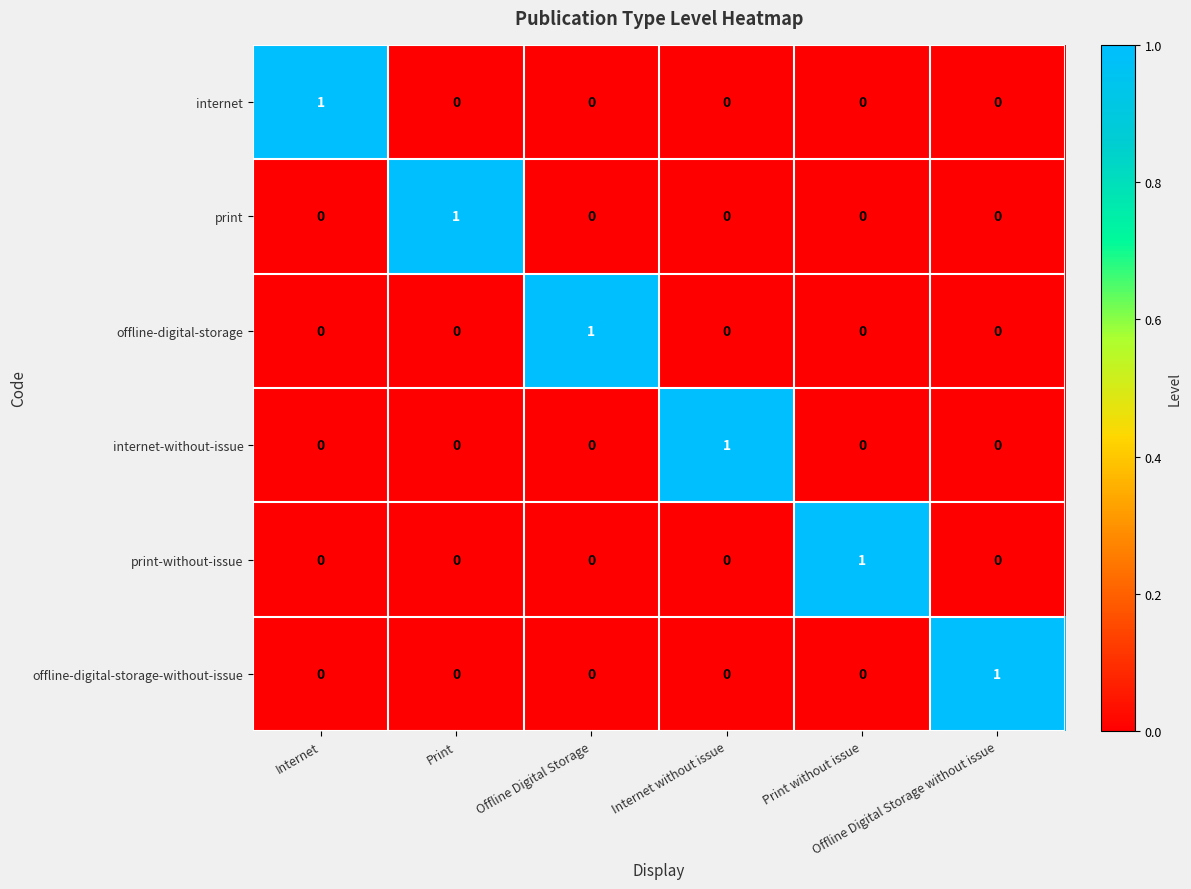

How many offline-digital-storage values are between 0 and 1?

6